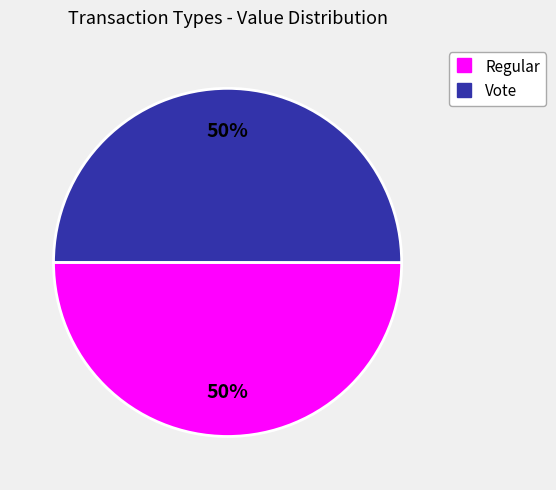

To the nearest percent, what is the average slice percentage?

50%